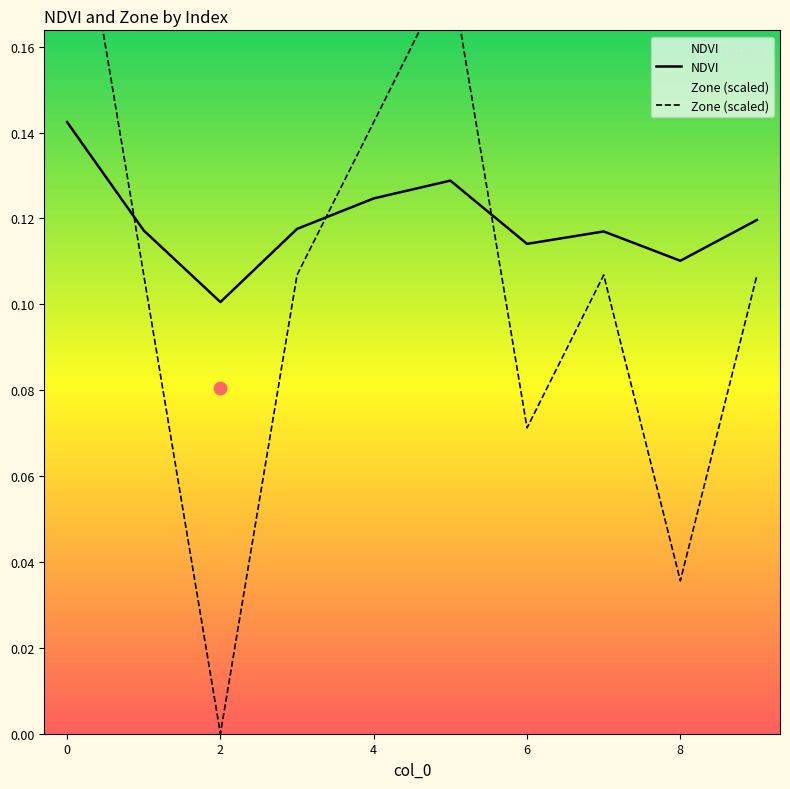

Which series has the largest Y range (max minus min)?

Zone